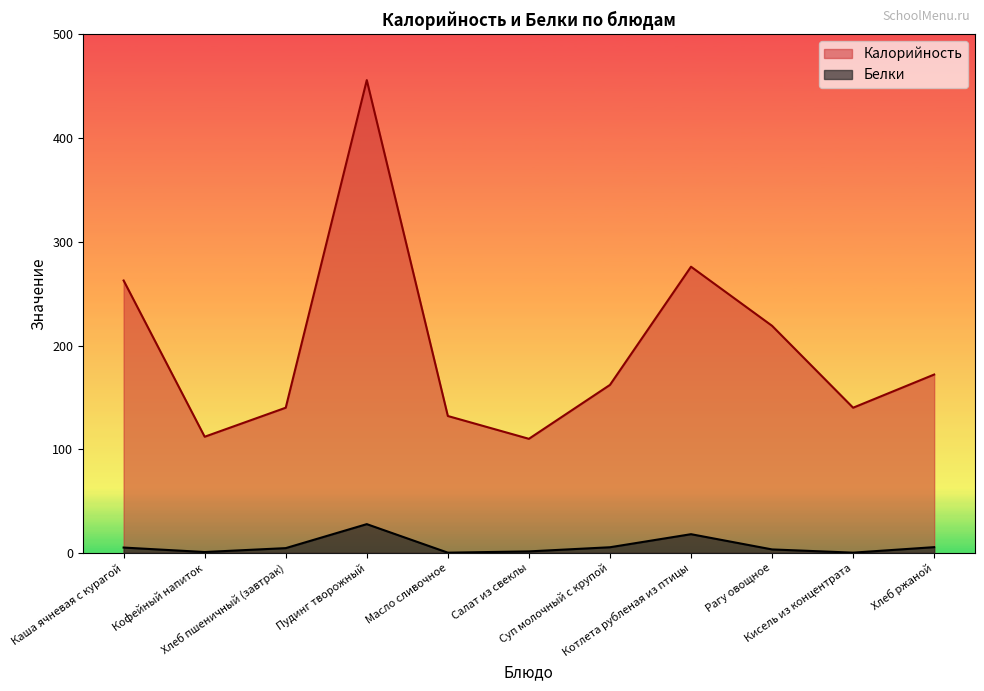

Where is the first local minimum for Калорийность?

Кофейный напиток